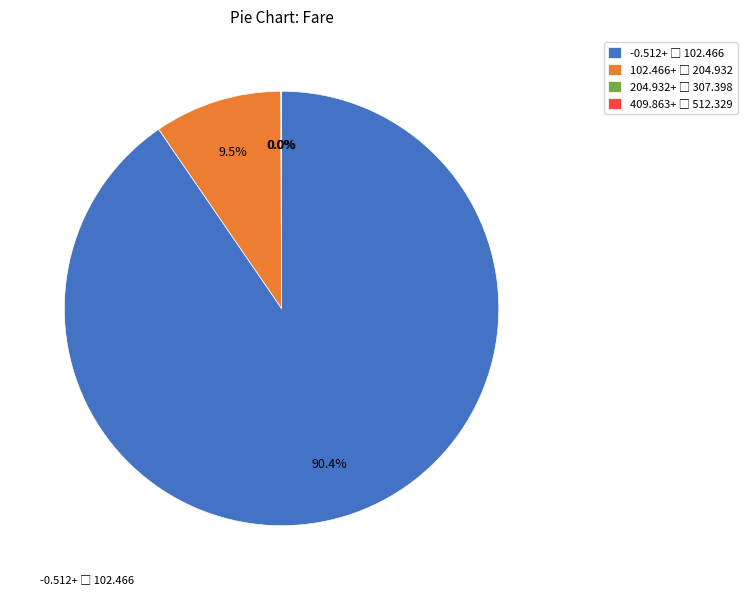

Is there a majority slice in this chart?

Yes